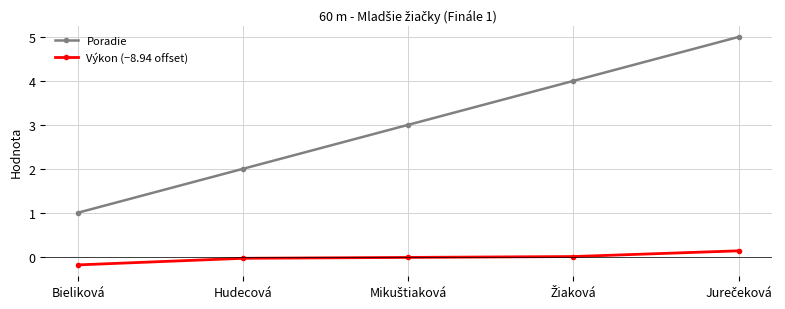

The value of Poradie at Hudecová is 3.2. True or false?

False